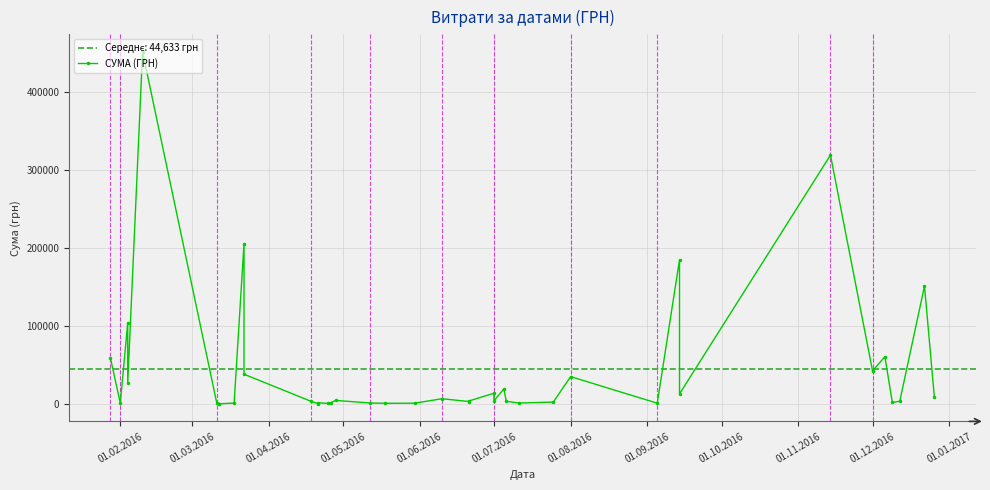

How many interior local peaks (higher than both neighbors) does the data have?

13